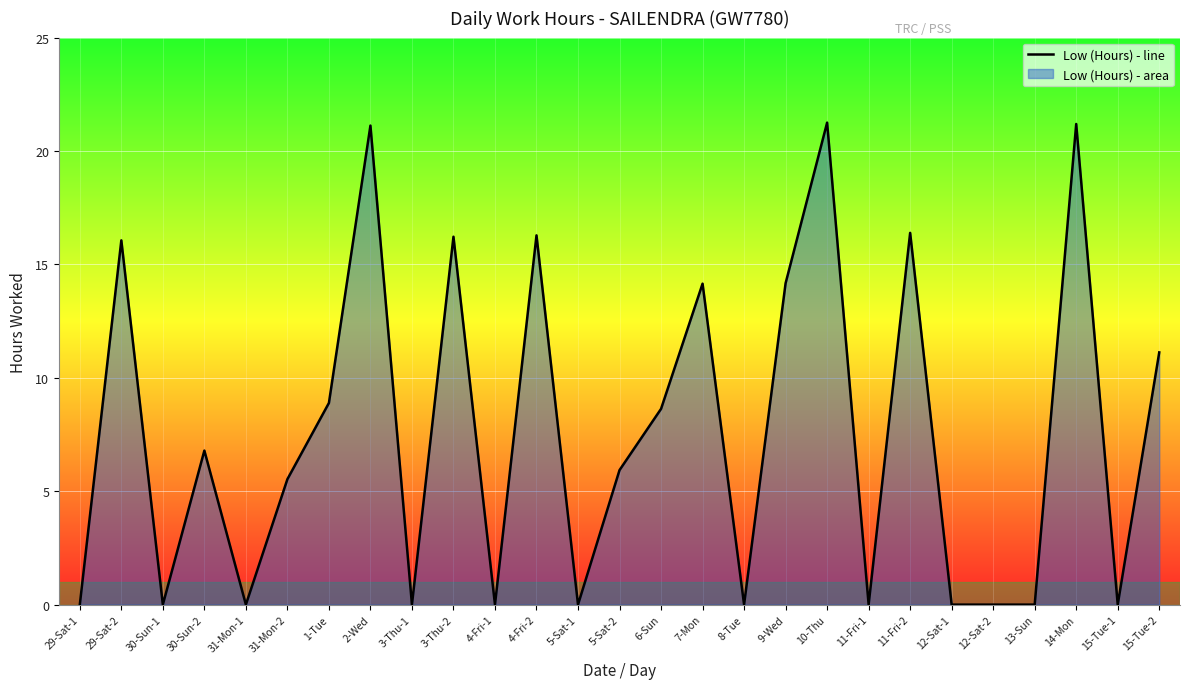

Rank the categories by value from highest to lowest.

10-Thu, 14-Mon, 2-Wed, 11-Fri-2, 4-Fri-2, 3-Thu-2, 29-Sat-2, 9-Wed, 7-Mon, 15-Tue-2, 1-Tue, 6-Sun, 30-Sun-2, 5-Sat-2, 31-Mon-2, 29-Sat-1, 30-Sun-1, 31-Mon-1, 3-Thu-1, 4-Fri-1, 5-Sat-1, 8-Tue, 11-Fri-1, 12-Sat-1, 12-Sat-2, 13-Sun, 15-Tue-1